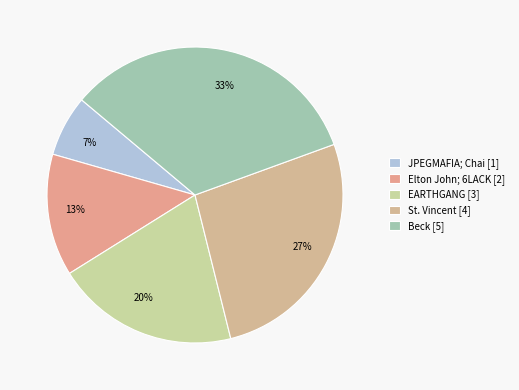

Which category has the biggest portion of the pie?

Beck